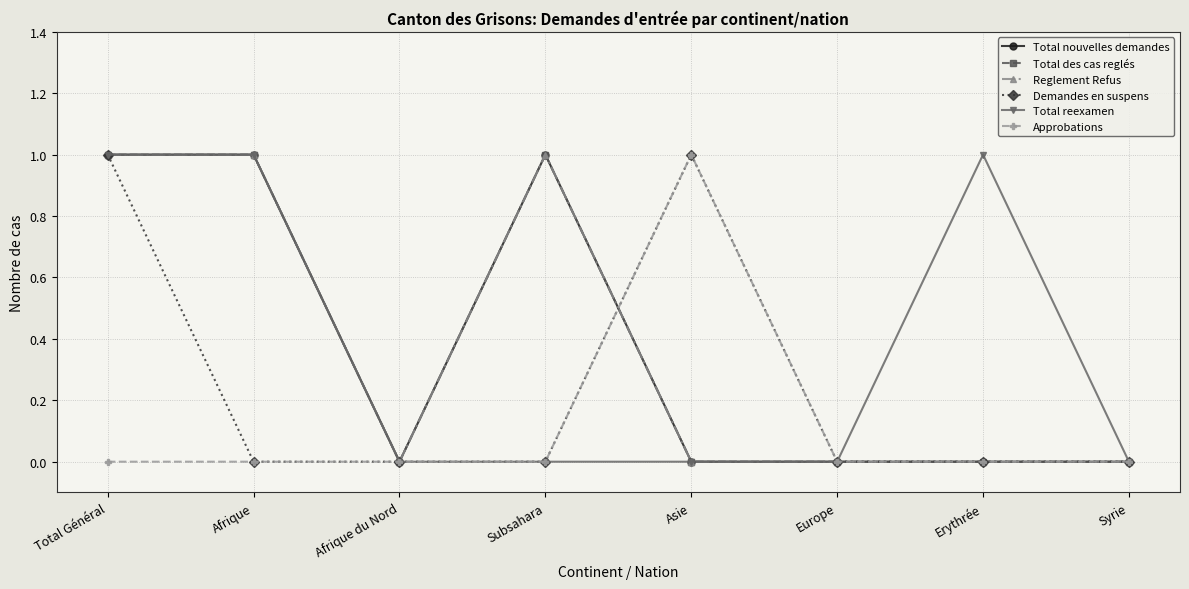

After their last crossing, which series has the higher values: Approbations or Total nouvelles demandes?

Approbations